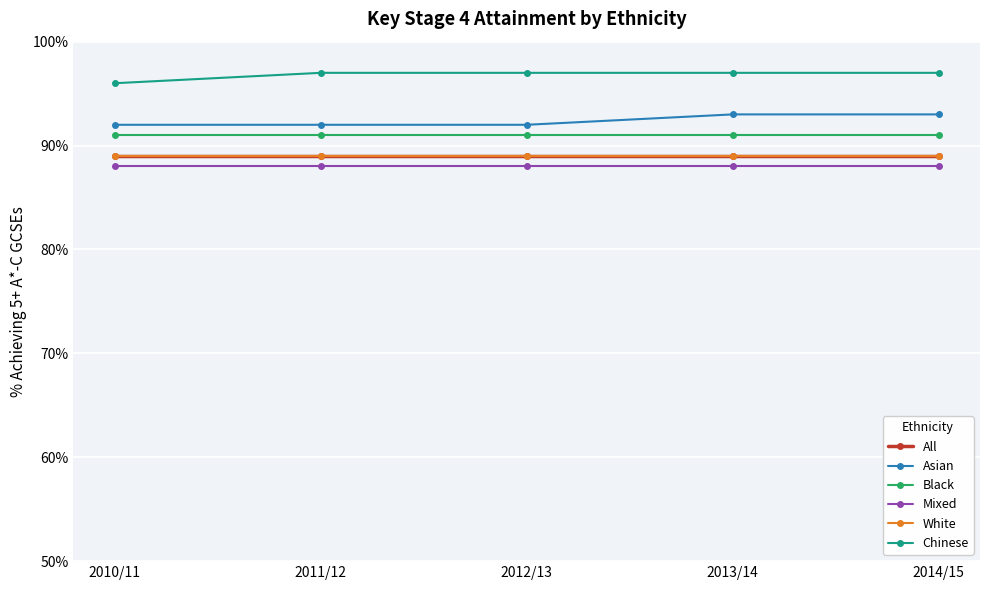

What position from the left is 2010/11?

1